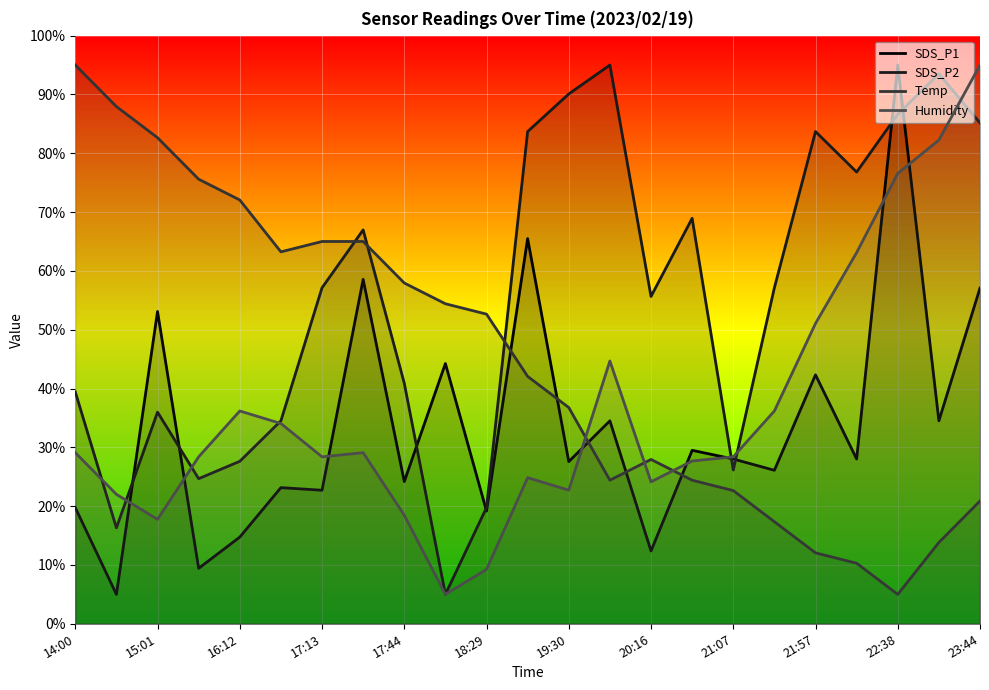

Which series ends up on top after the final intersection of Temp and Humidity?

Humidity